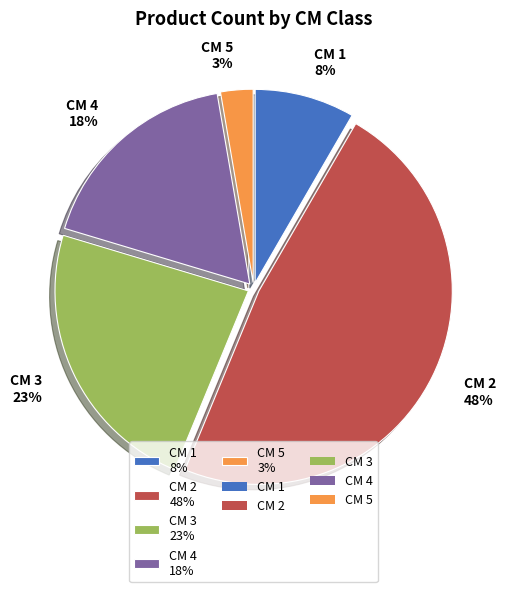

What is the ratio of the value at CM 4 18% to the value at CM 3 23%?

0.8